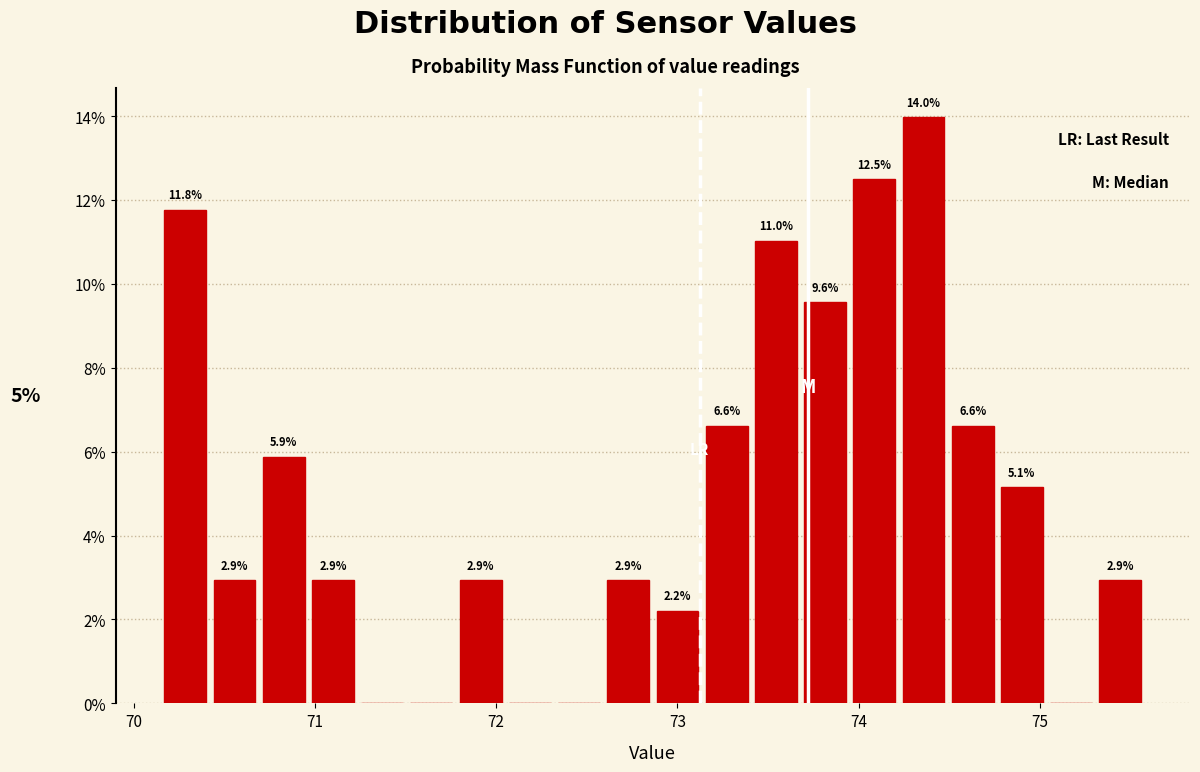

Read against the x-axis, roughly where is the centre of the tallest bar?

74.4